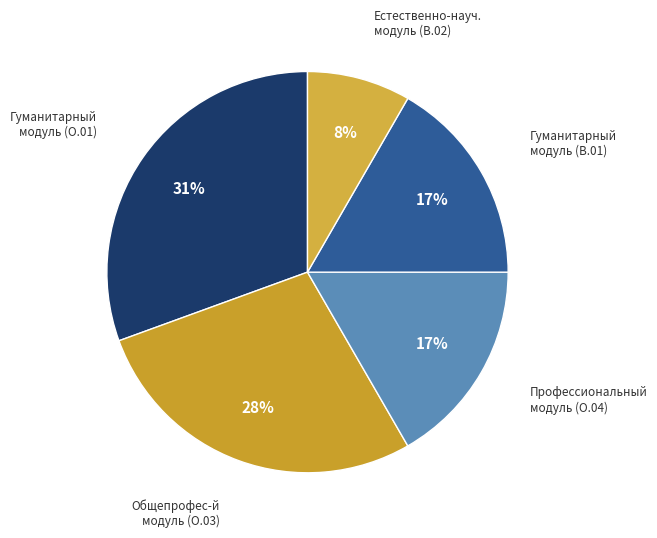

To the nearest percent, what portion does Естественно-науч. модуль (В.02) represent?

8%